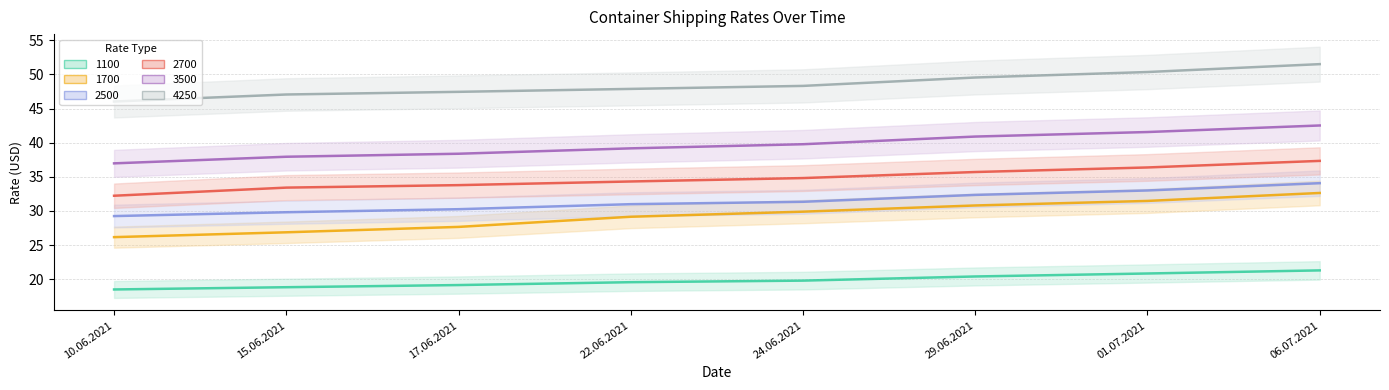

Between 15.06.2021 and 01.07.2021, which series saw the biggest shift?

1700